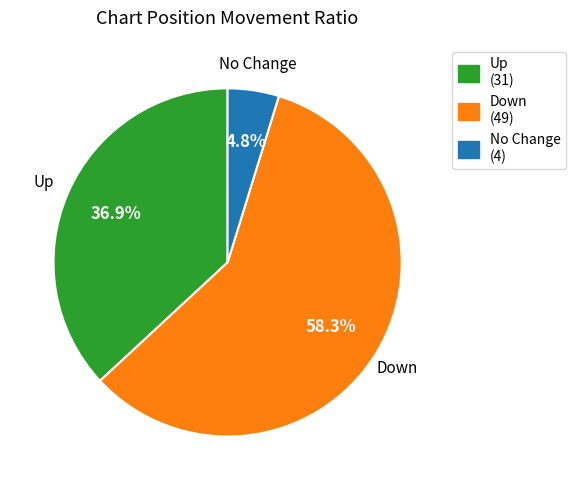

Does Down (49) represent more than half of the total?

Yes